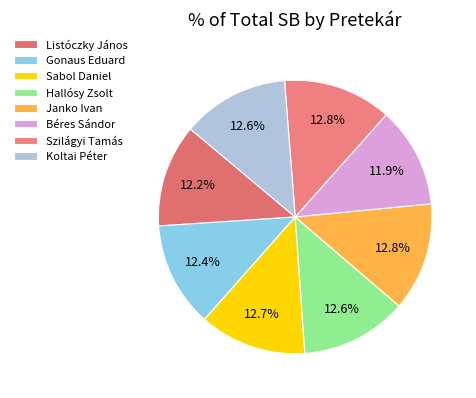

How much of the chart is everything except Szilágyi Tamás?

87.2%